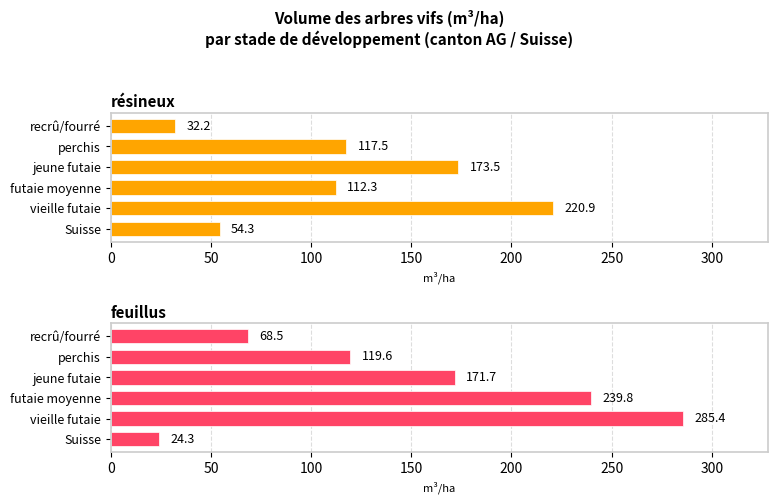

Is the value of feuillus at jeune futaie greater than the value of résineux at recrû/fourré?

Yes